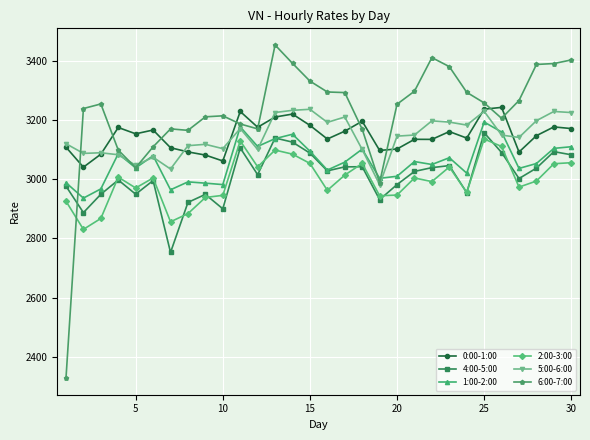

How many intersections are there between 4:00-5:00 and 6:00-7:00?

1